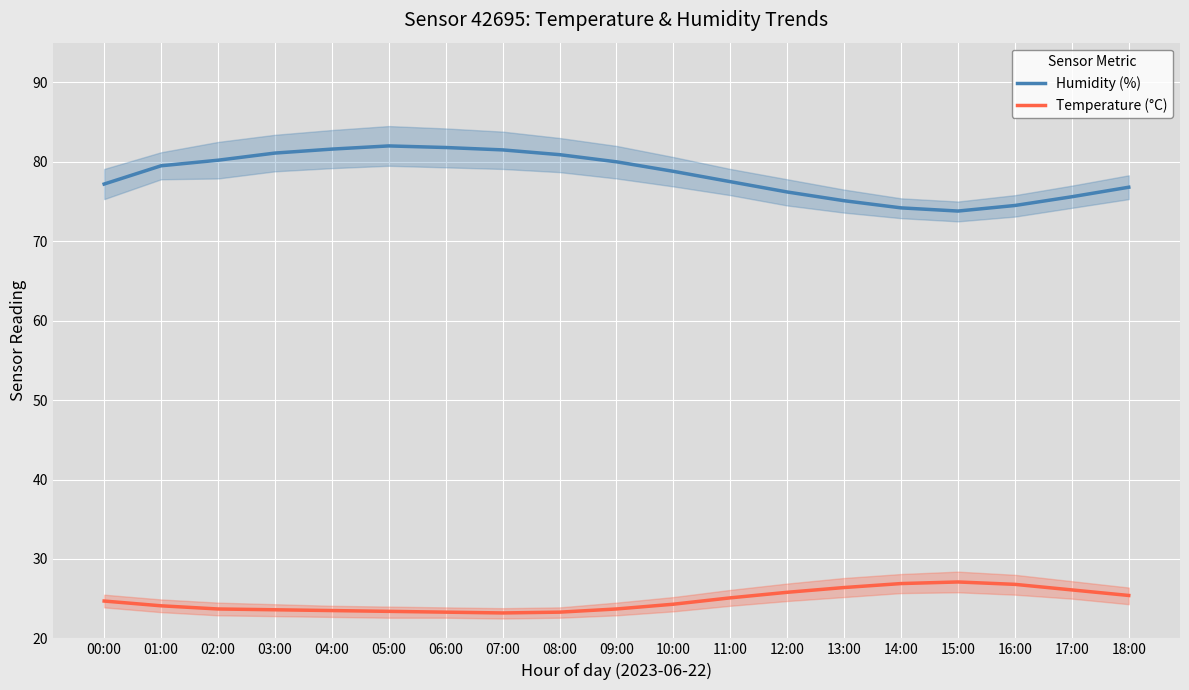

What is the difference between the maximum and minimum values in the Humidity (%) series?

8.2